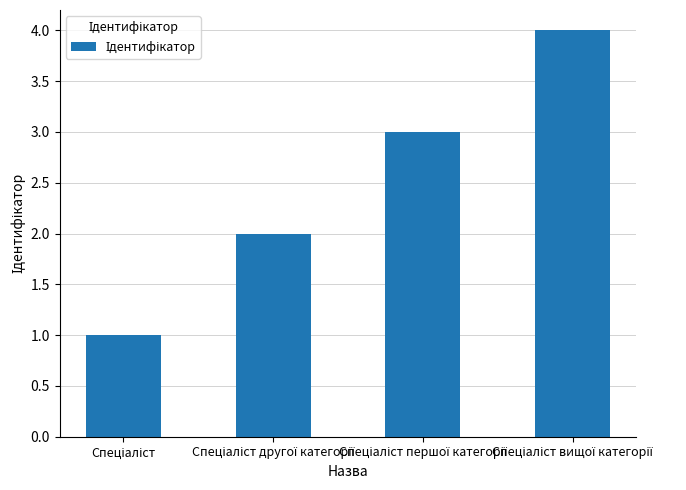

How many values are below 3?

2